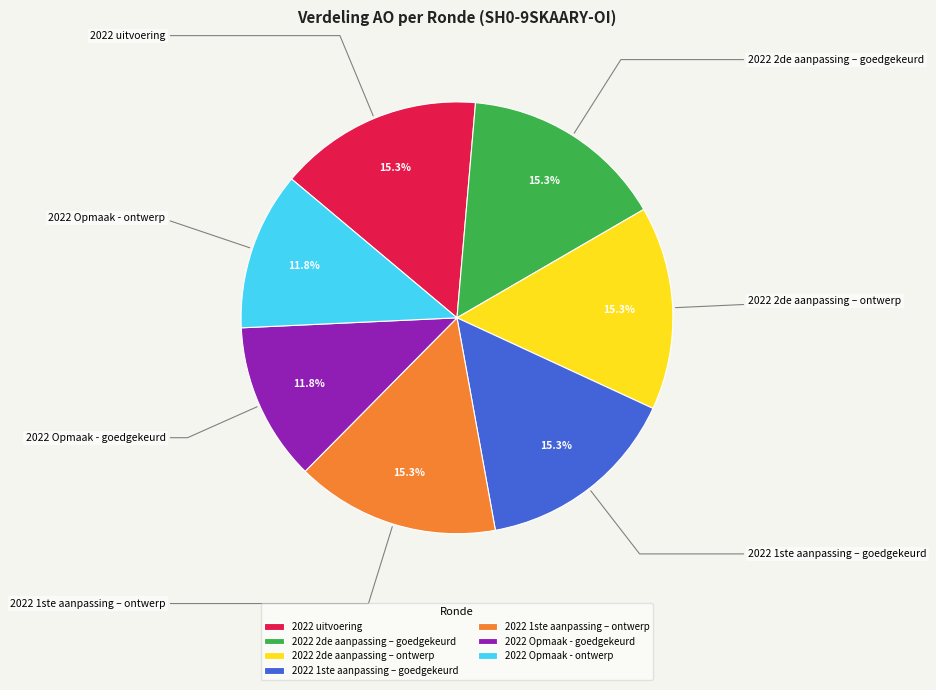

Approximately how many times larger is the value at 2022 1ste aanpassing – goedgekeurd compared to 2022 2de aanpassing – ontwerp?

1.0